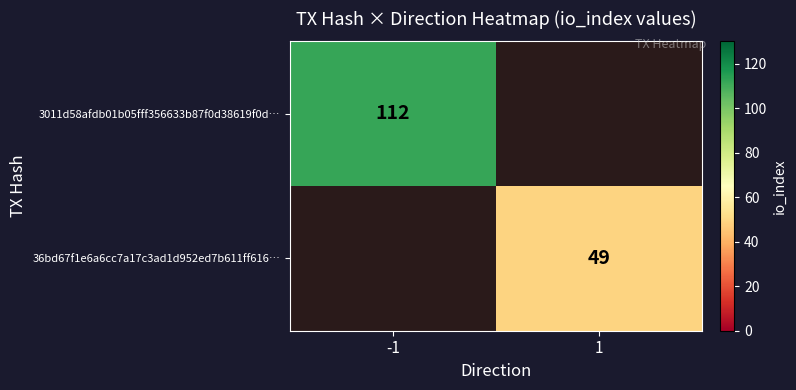

The value of 3011d58afdb01b05fff356633b87f0d38619f0d… at -1 is 112. True or false?

True